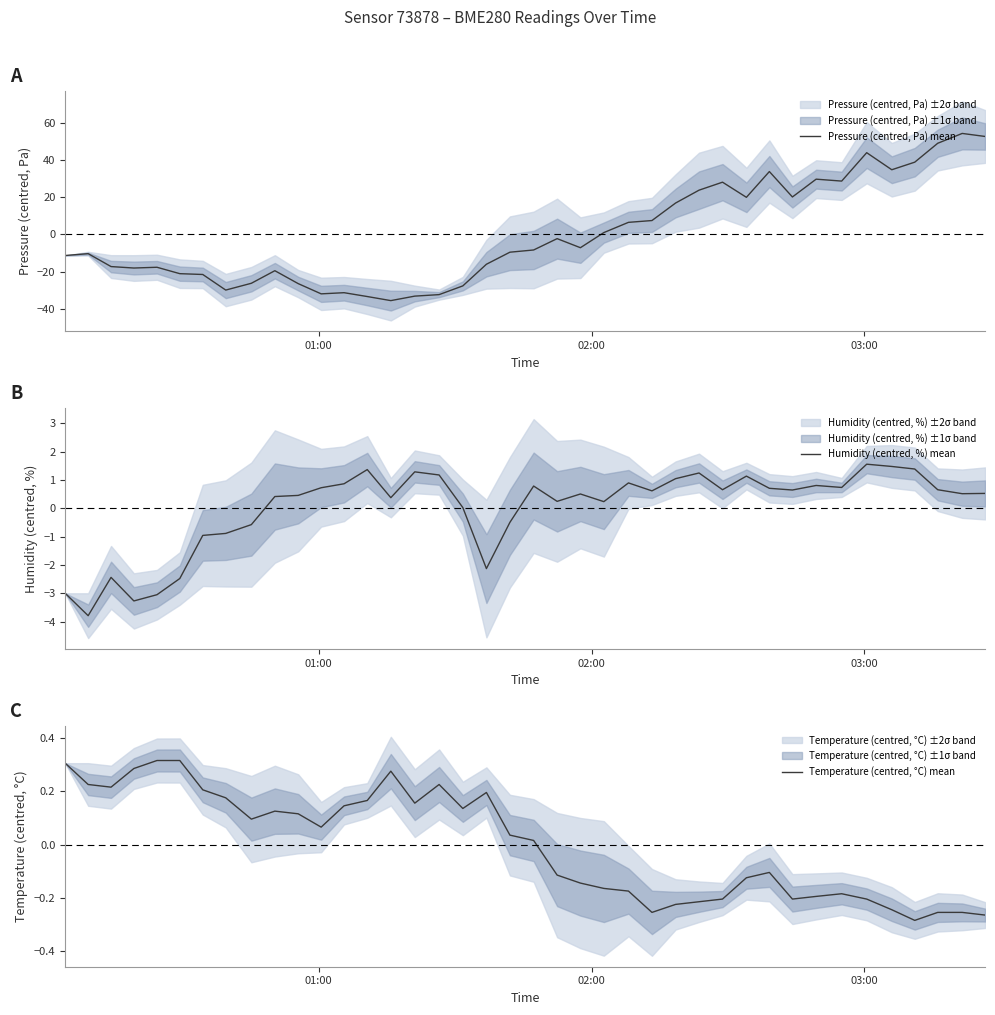

What is the maximum value for Pressure (centred, Pa) mean?

54.2